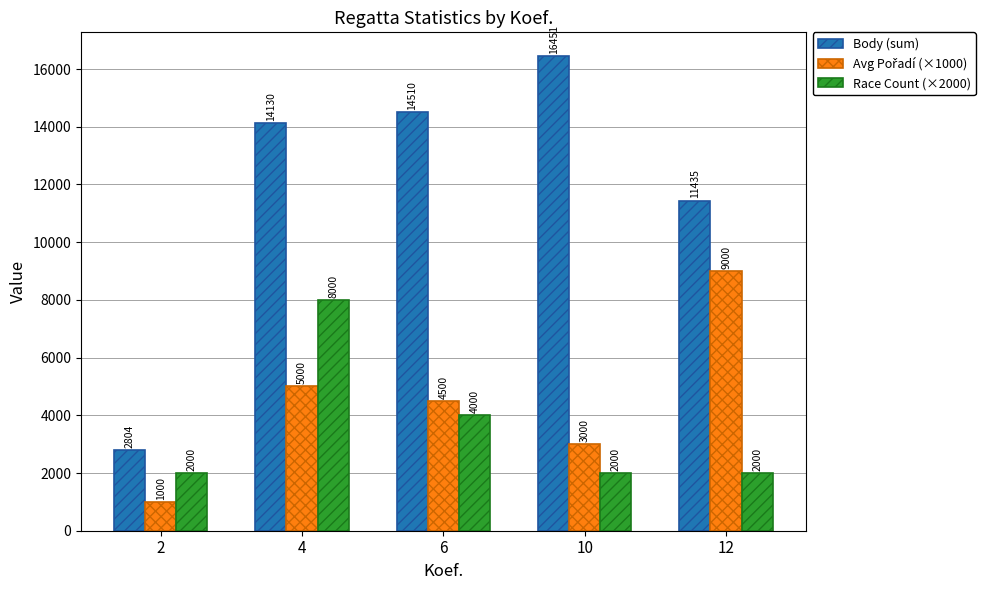

Which series changed the most between 6 and 10?

Race Count (×2000)